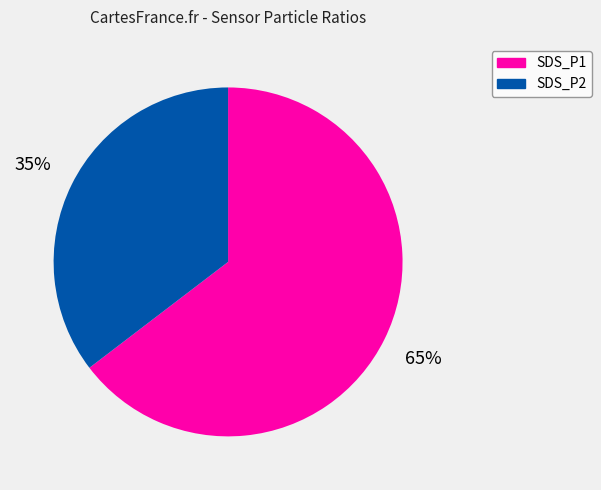

Between SDS_P2 and SDS_P1, which is larger?

SDS_P1